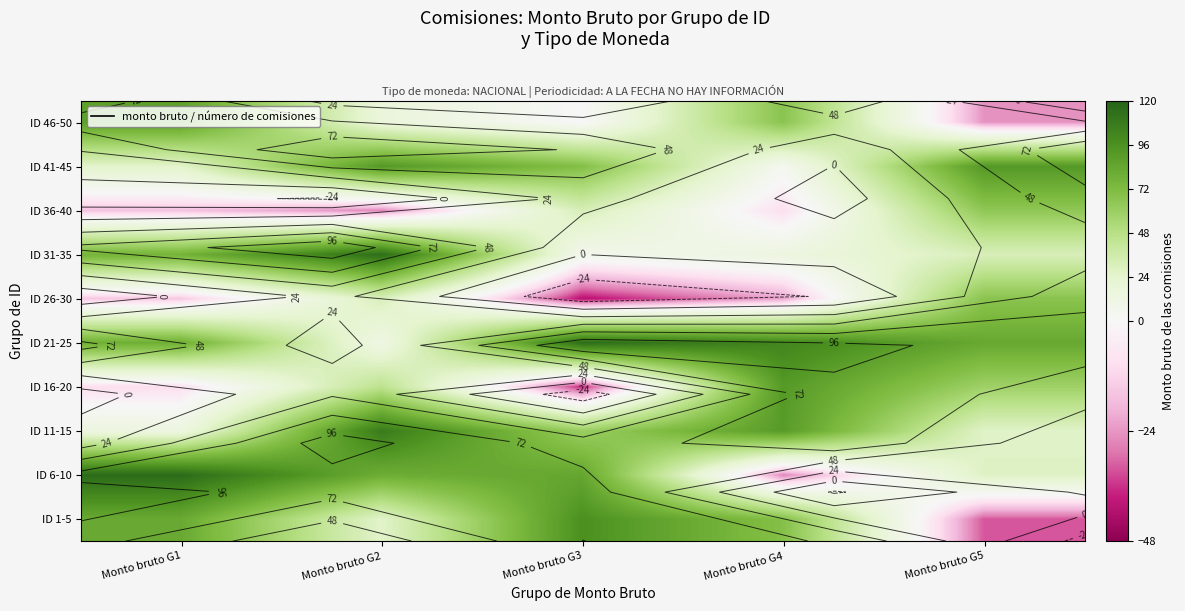

What is the difference between the maximum and minimum values in the ID 11-15 series?

93.4